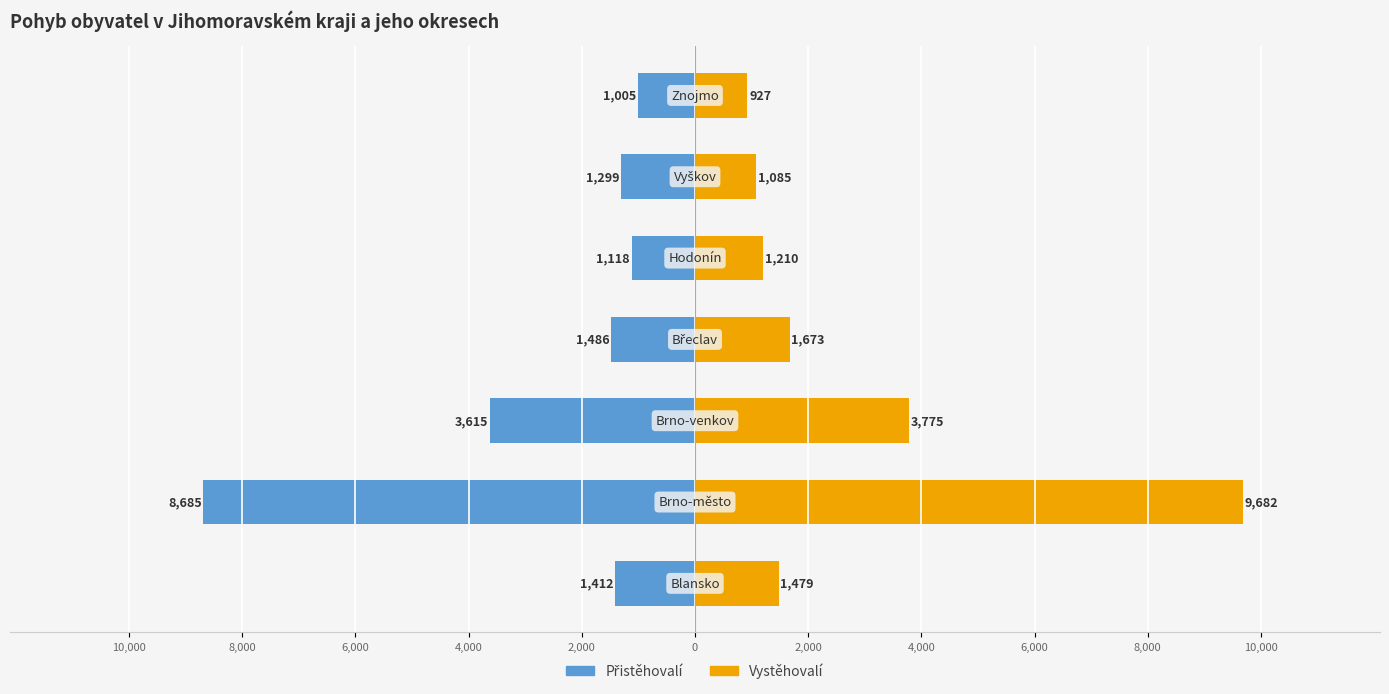

Reading right to left, what are all the values shown in this chart?

Přistěhovalí: 2,000=-1005	0=-1299	2,000=-1118	4,000=-1486	6,000=-3615	8,000=-8685	10,000=-1412
Vystěhovalí: 2,000=927	0=1085	2,000=1210	4,000=1673	6,000=3775	8,000=9682	10,000=1479